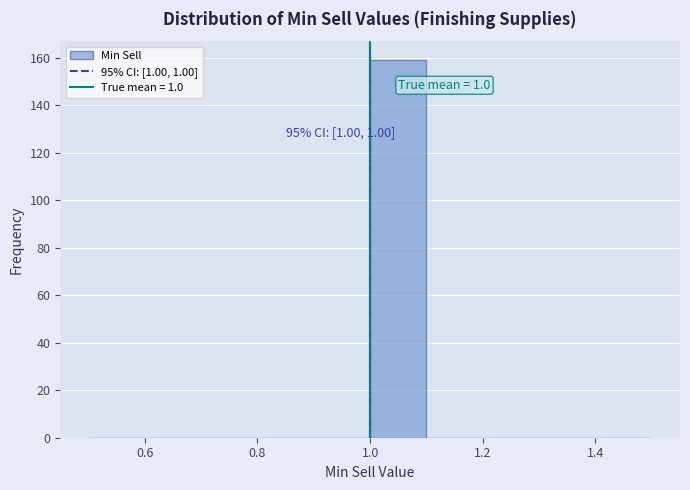

Which range on the x-axis has the tallest bar?

1.0 to 1.1